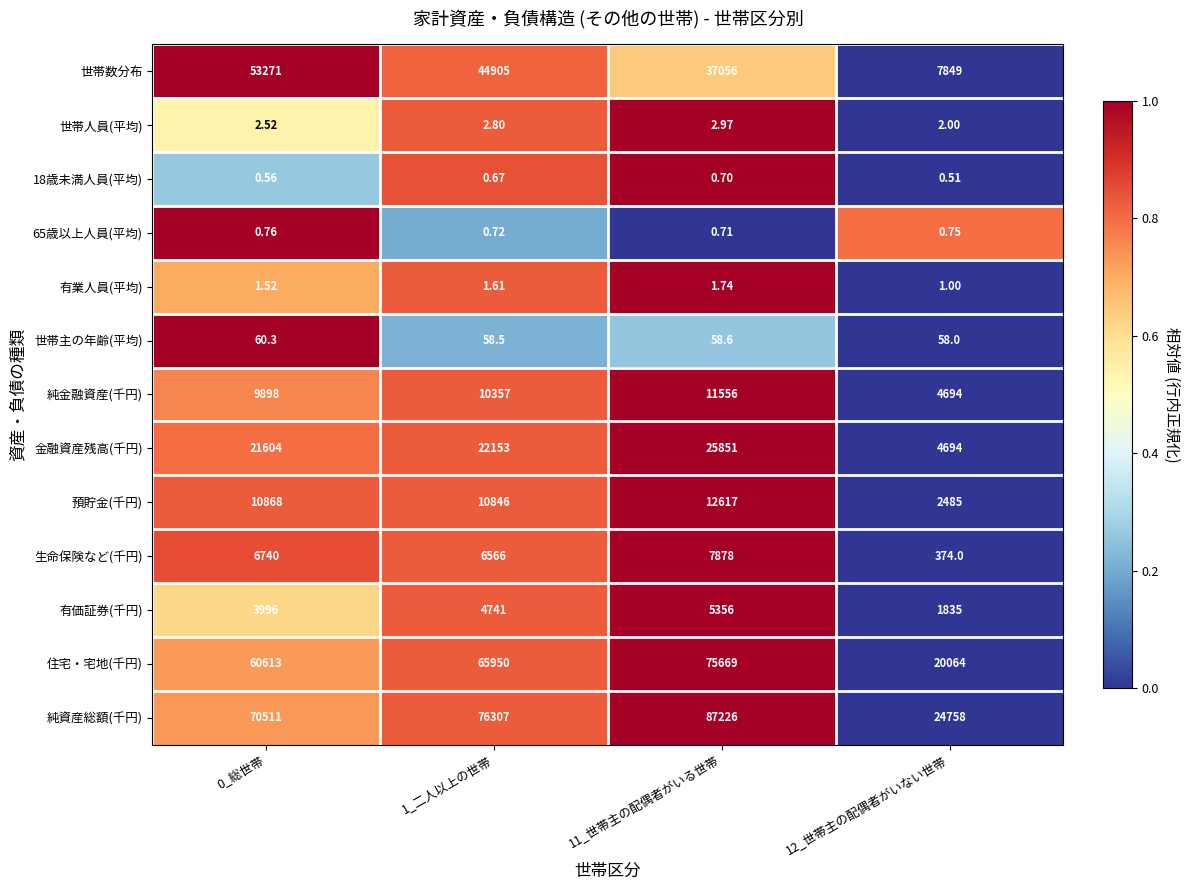

Which series has the largest total across all categories?

純資産総額(千円)